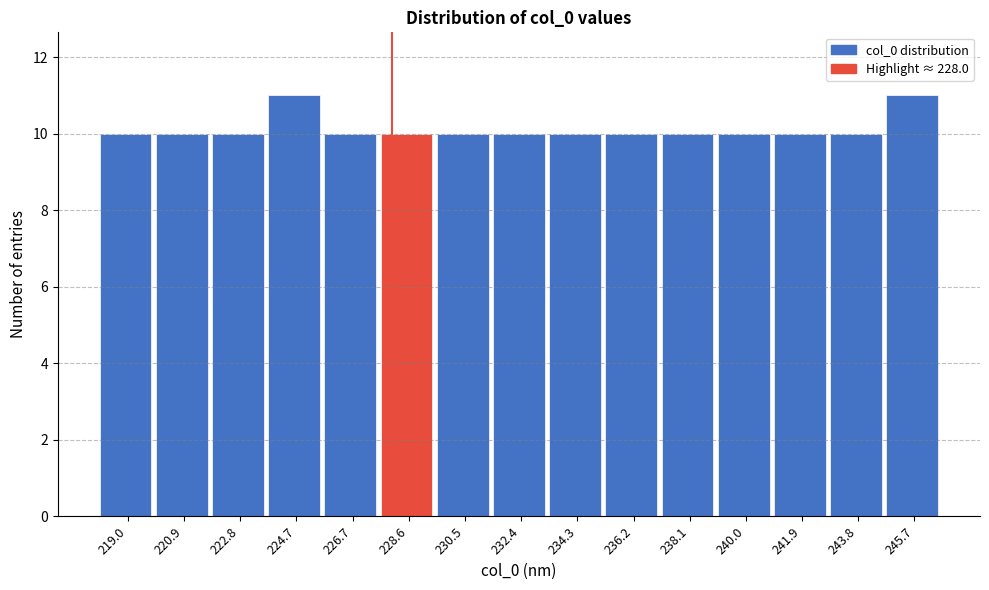

How tall is the bar that spans 231.4 to 233.4 on the x-axis? Neither the bar edges nor the heights are printed on the chart, so give them approximately, as read against the axes.

10